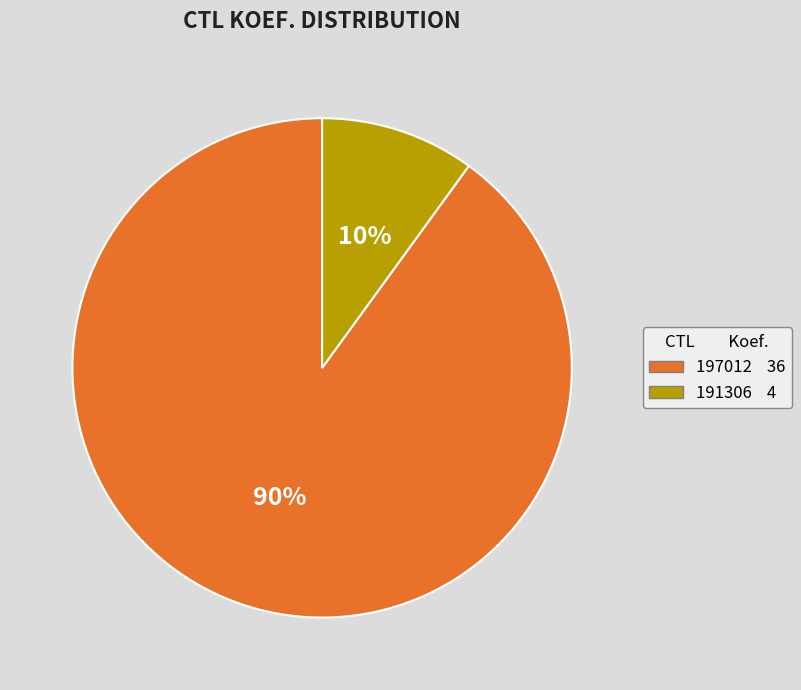

What is the majority slice?

197012